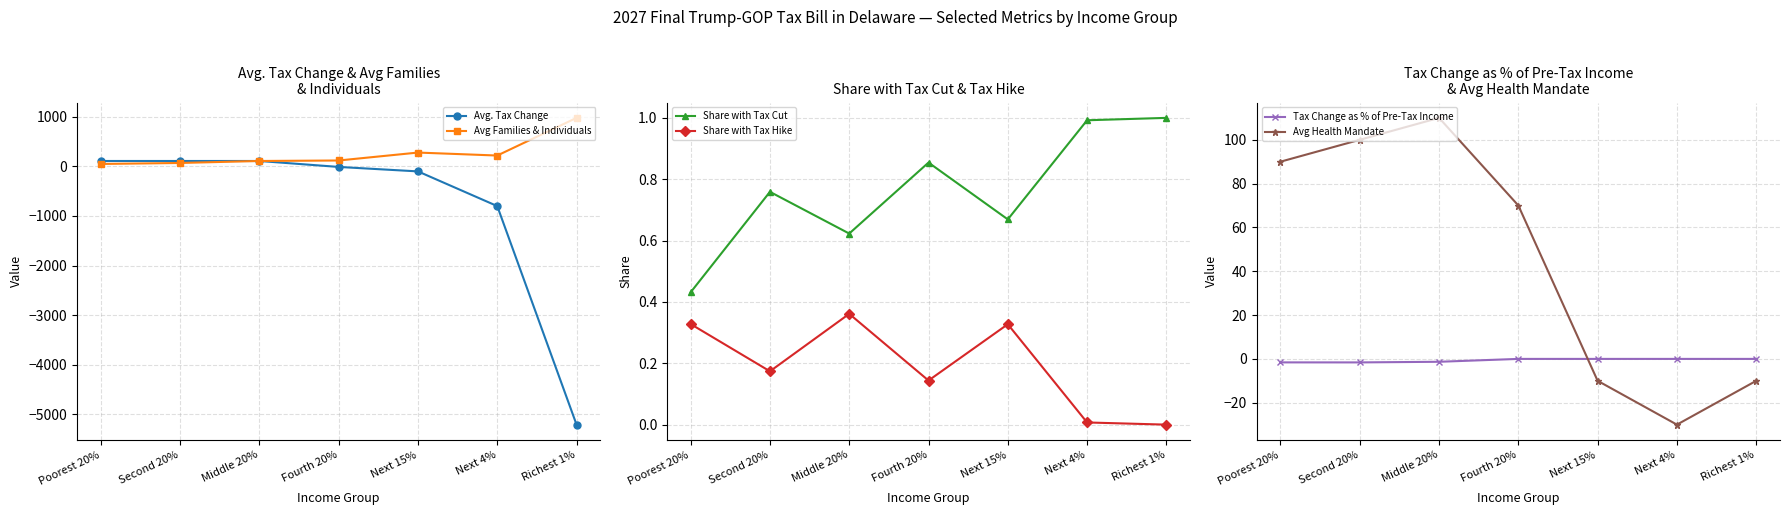

What is the difference between the second highest and minimum values in the Share with Tax Hike series?

0.3